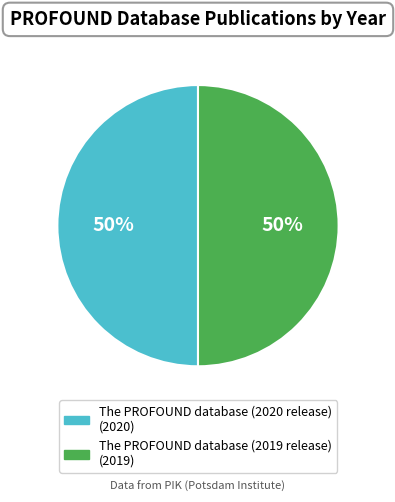

True or false: The PROFOUND database (2020 release) accounts for 50% of the total.

True